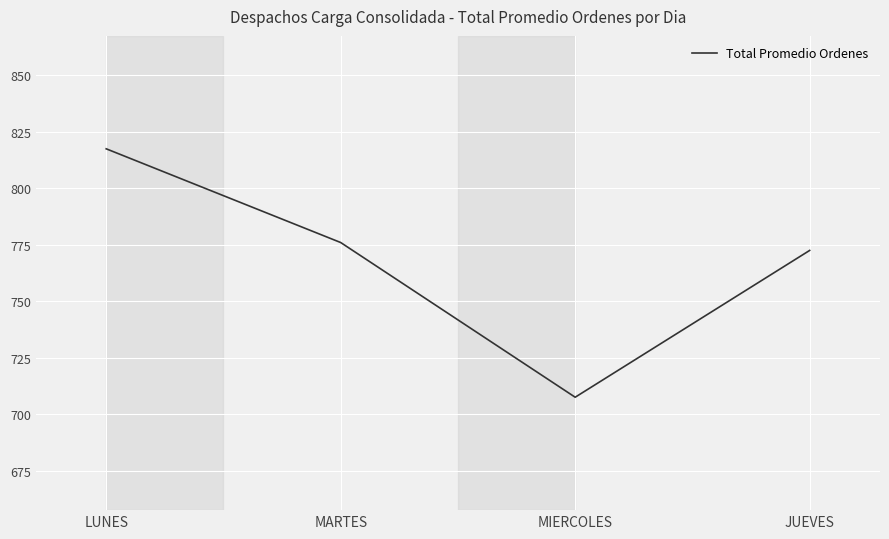

Where does the data first go above 776?

LUNES